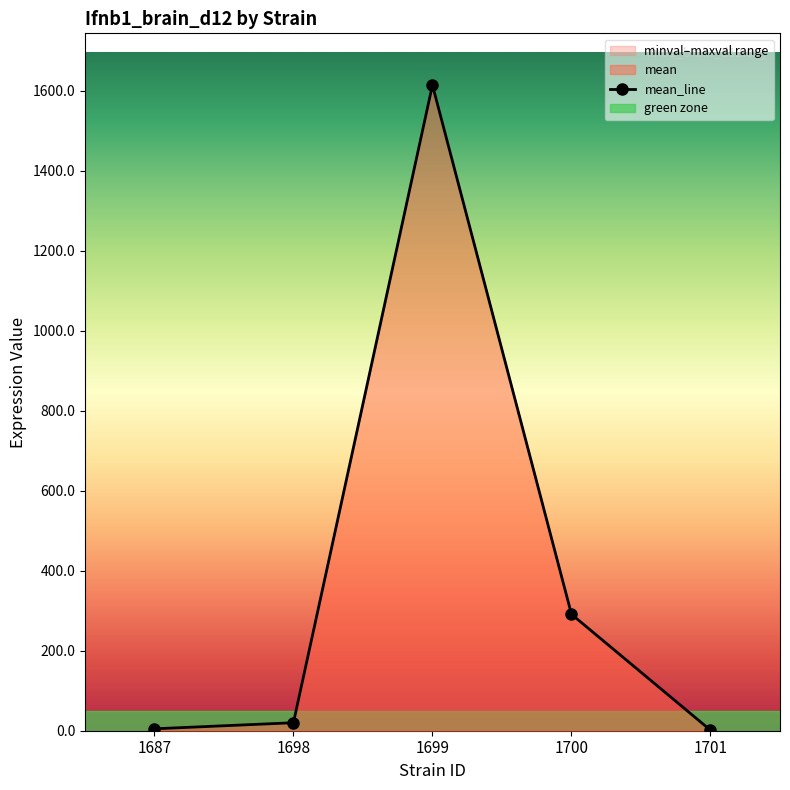

Rank the categories by value from lowest to highest.

1701, 1687, 1698, 1700, 1699